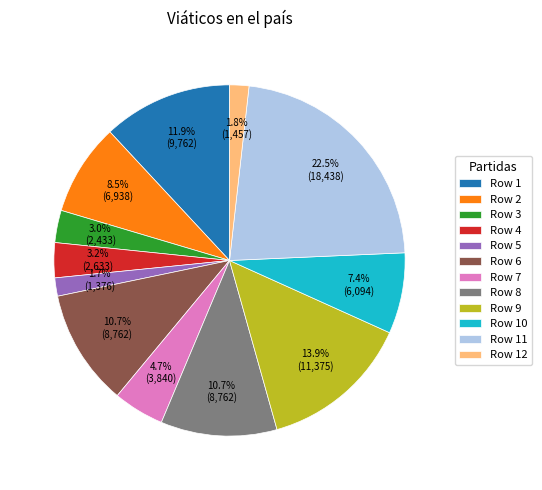

Which category has the biggest portion of the pie?

Row 11